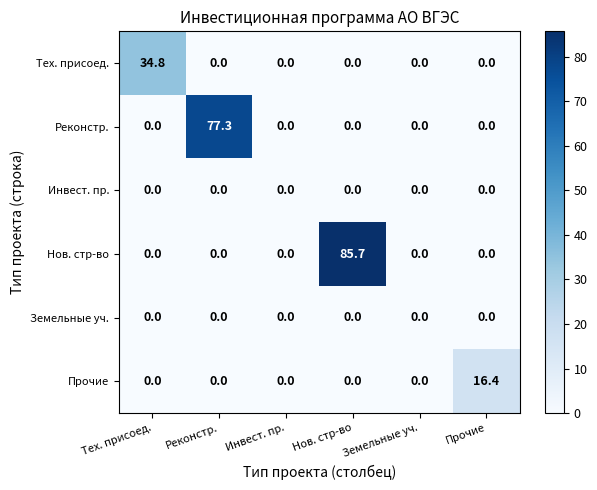

Is it true that Земельные уч. equals 0.0 at Реконстр.?

True